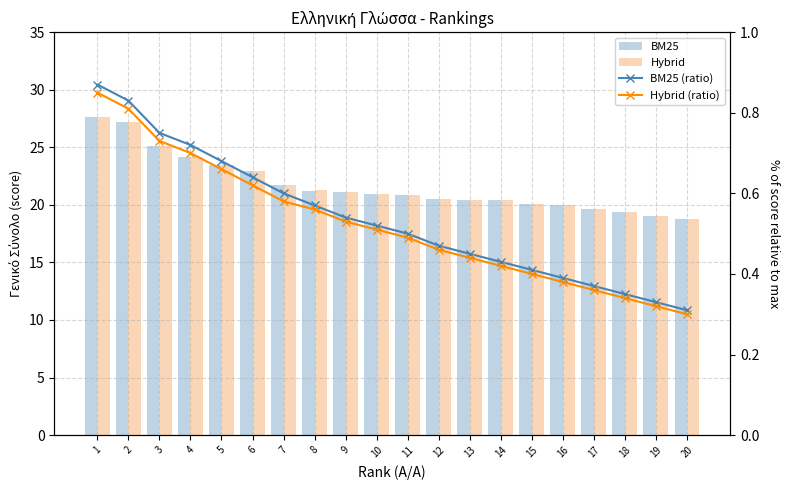

Which category has the highest value across all series?

1